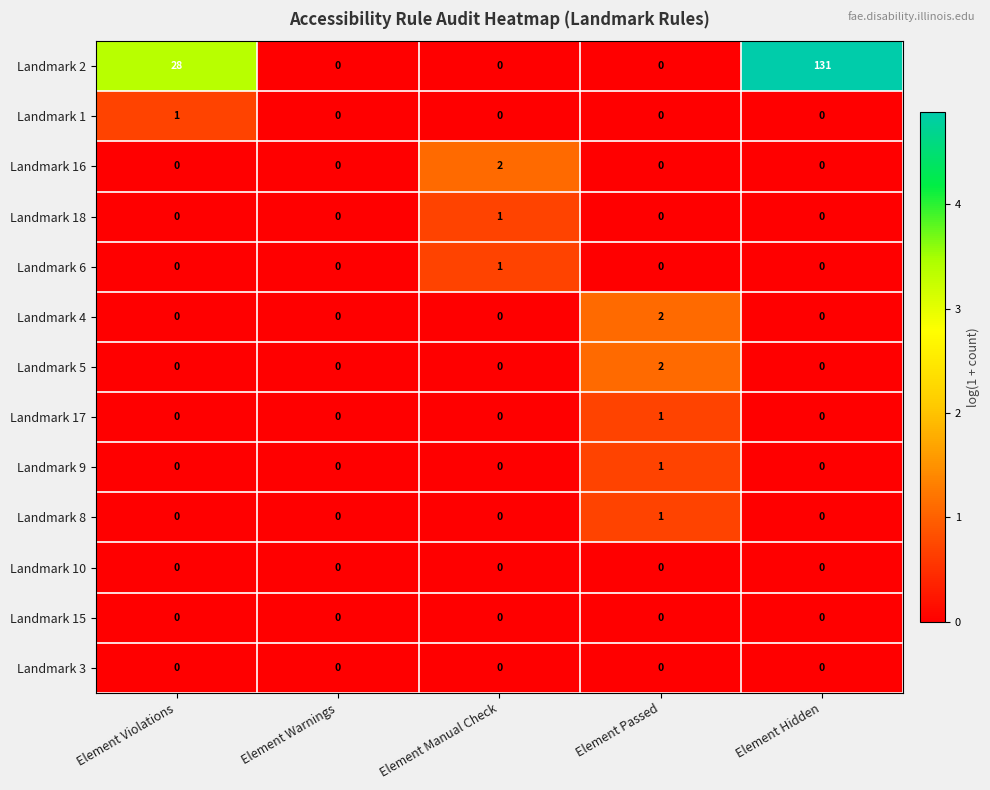

Which series changed the most between Element Passed and Element Hidden?

Landmark 2